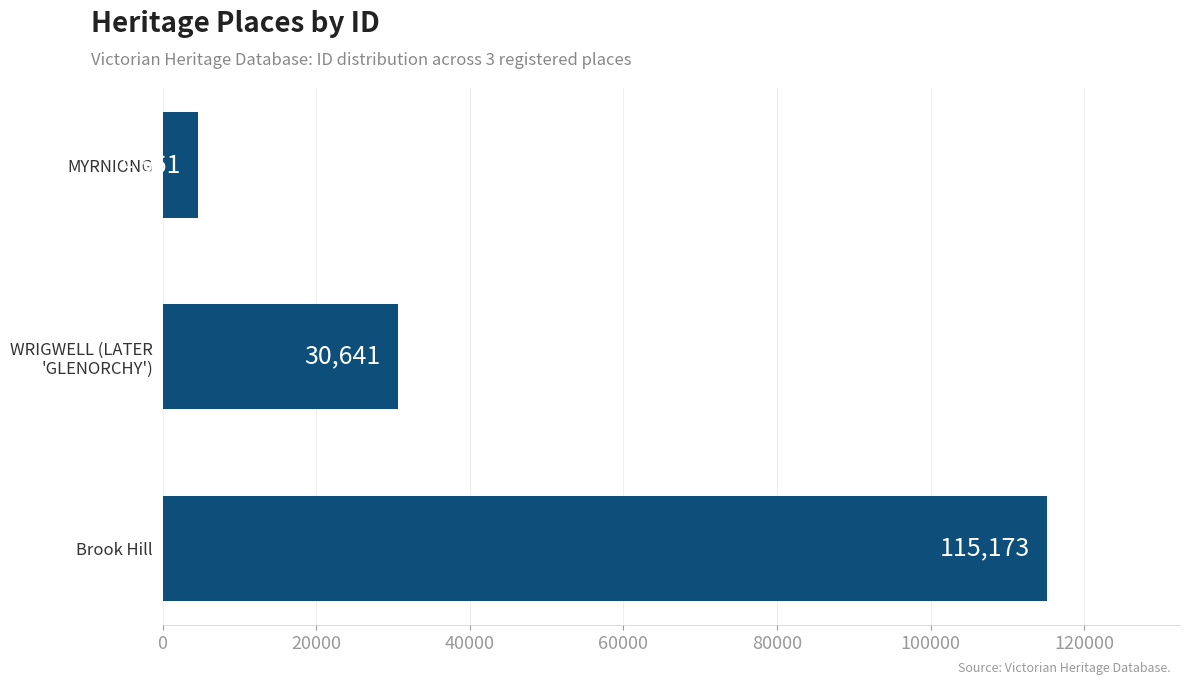

How many values are between 4661 and 115173?

3